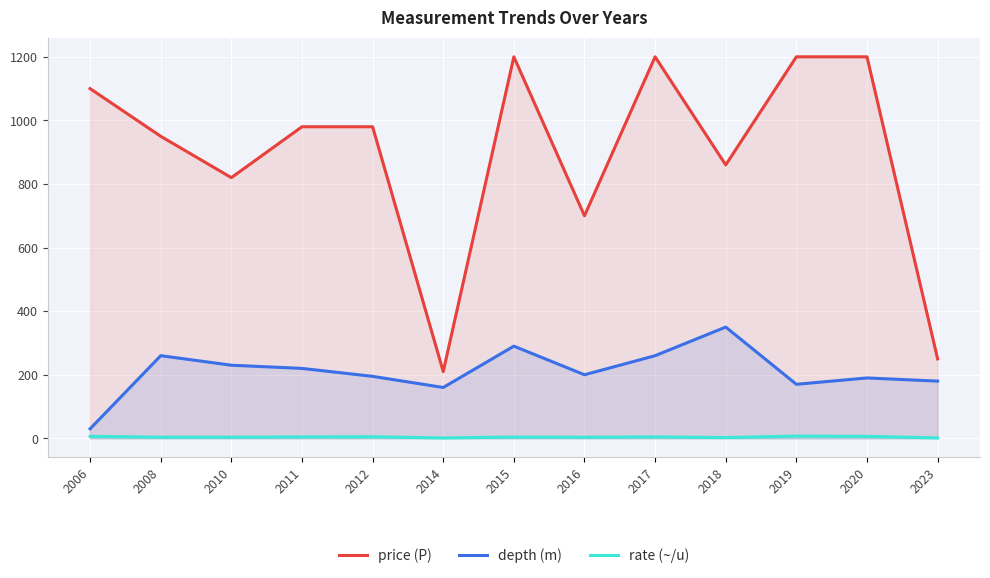

True or false: rate (~/u) and depth (m) cross at least once.

False